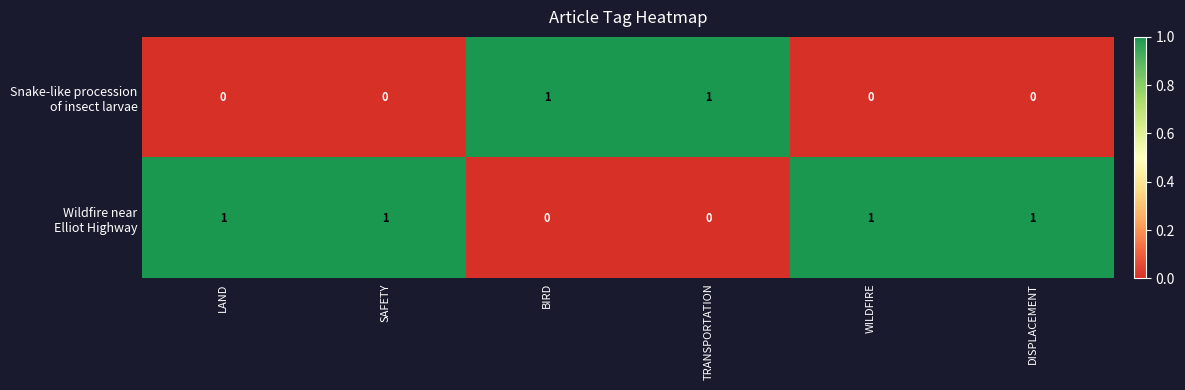

At how many categories does at least one series exceed 0?

6